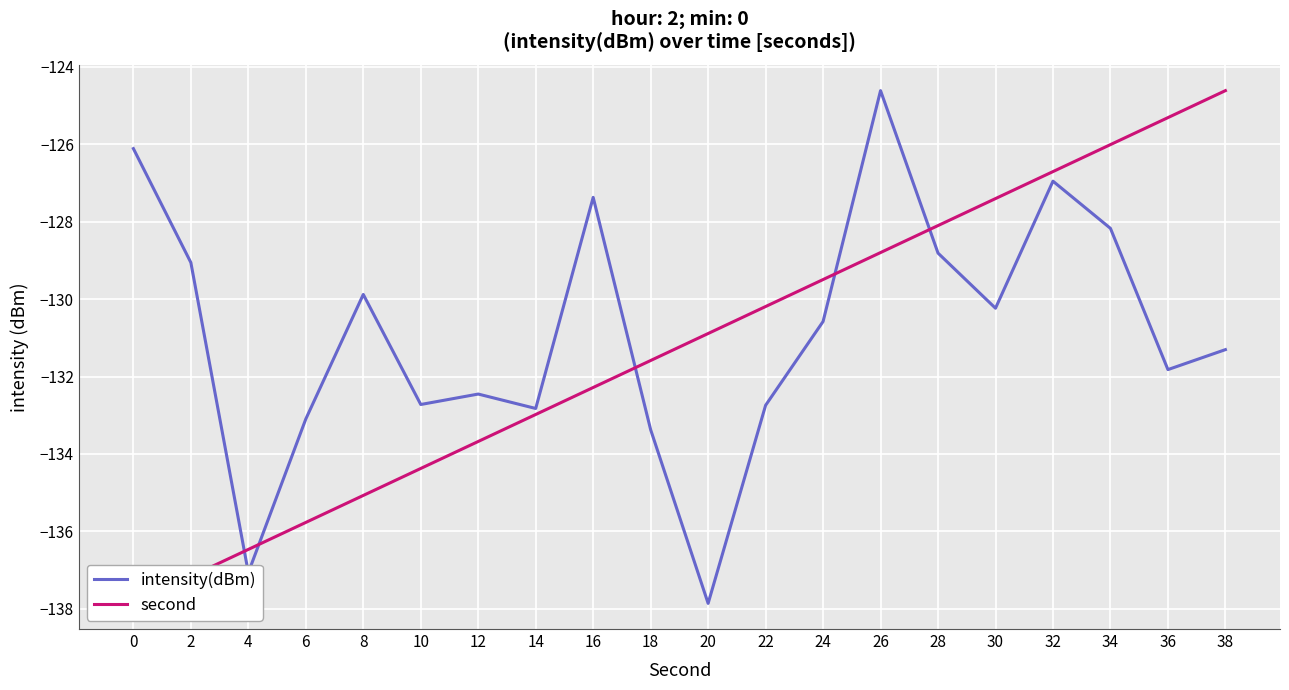

How many lines are shown in the chart?

2